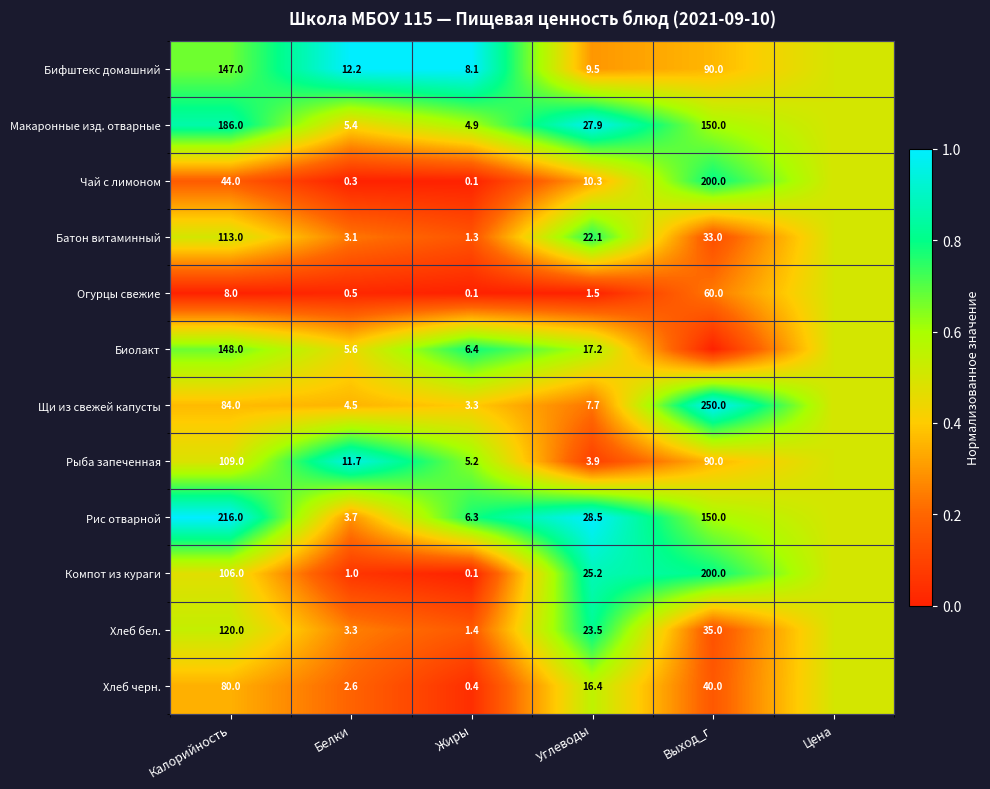

Between Калорийность and Углеводы, which is larger?

Калорийность